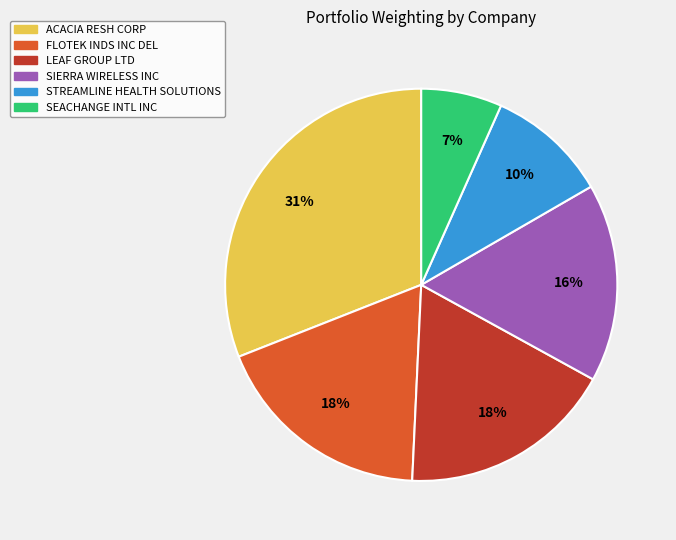

What is the ratio of the value at LEAF GROUP LTD to the value at STREAMLINE HEALTH SOLUTIONS?

1.8